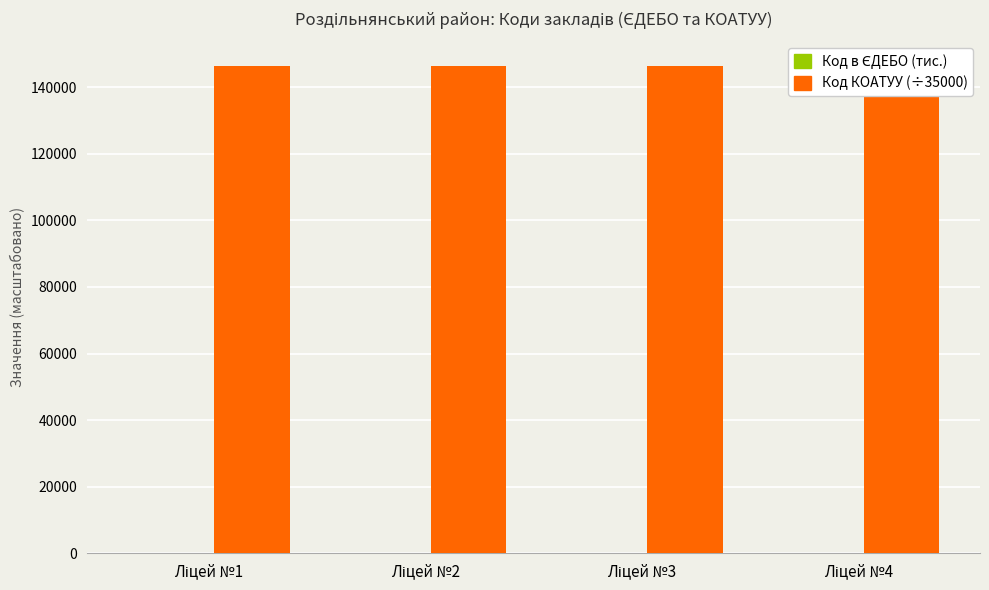

Rank the series by their average value, from lowest to highest.

Код в ЄДЕБО (тис.), Код КОАТУУ (÷35000)